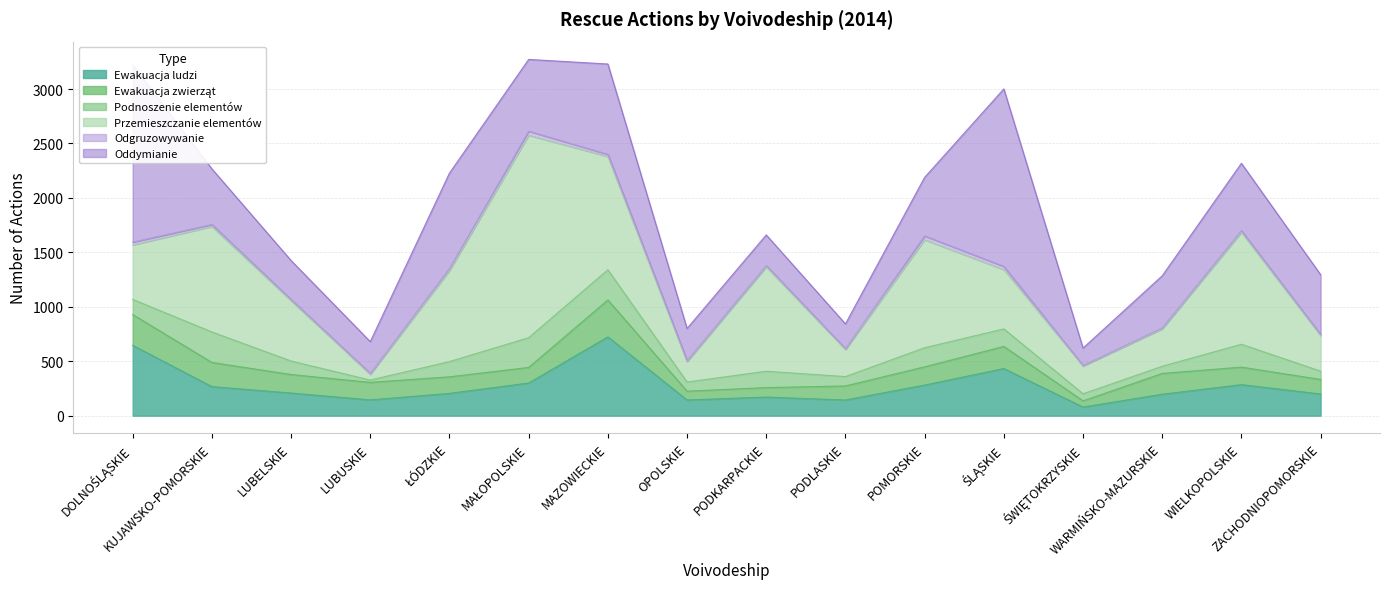

True or false: Odgruzowywanie and Oddymianie cross at least once.

False